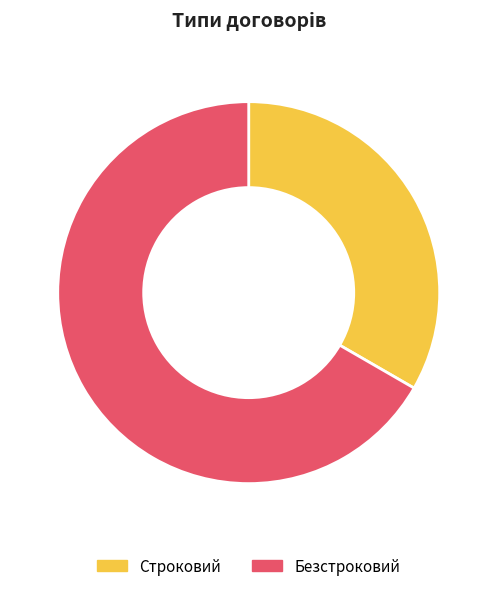

What is the smallest slice in the pie chart?

Строковий